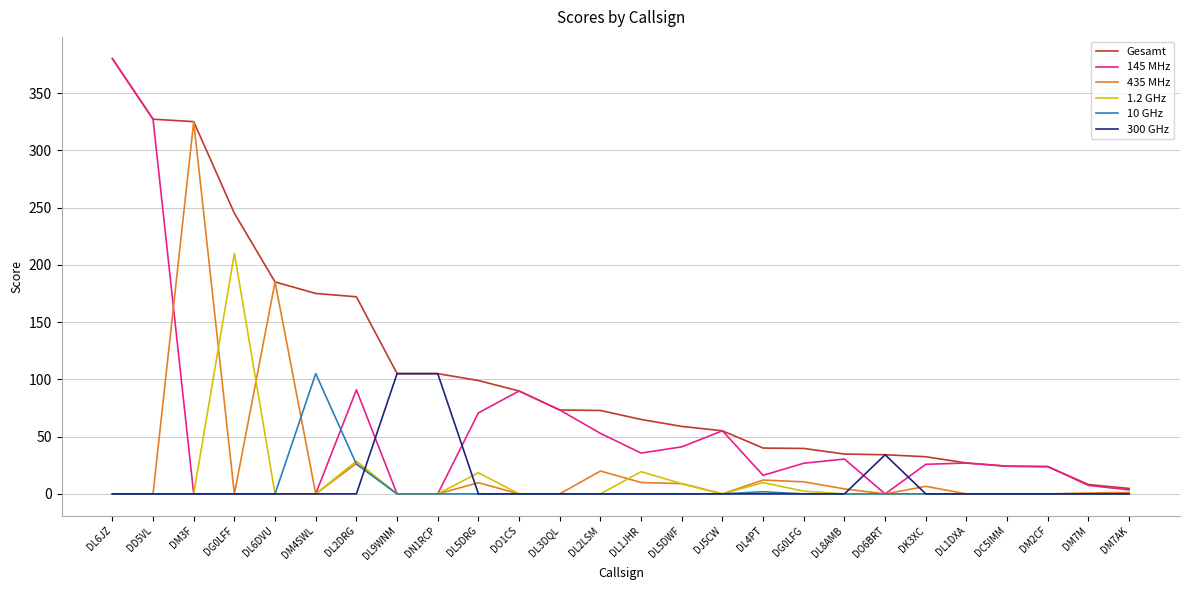

What is the spread (max minus min) of values at DD5VL?

327.1